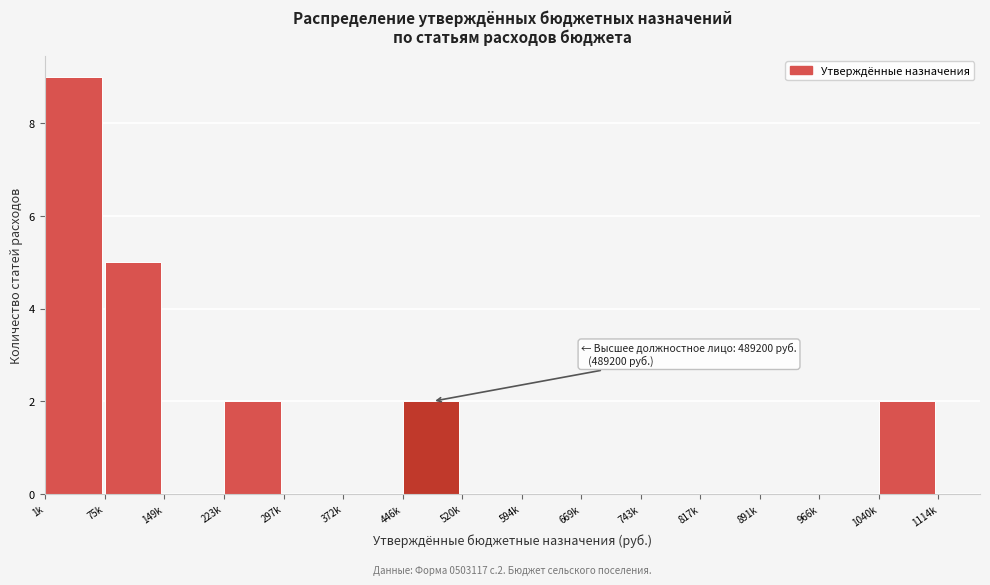

Reading left to right, transcribe all the data shown in this chart.

1k=9	75k=5	149k=0	223k=2	297k=0	372k=0	446k=2	520k=0	594k=0	669k=0	743k=0	817k=0	891k=0	966k=0	1040k=2